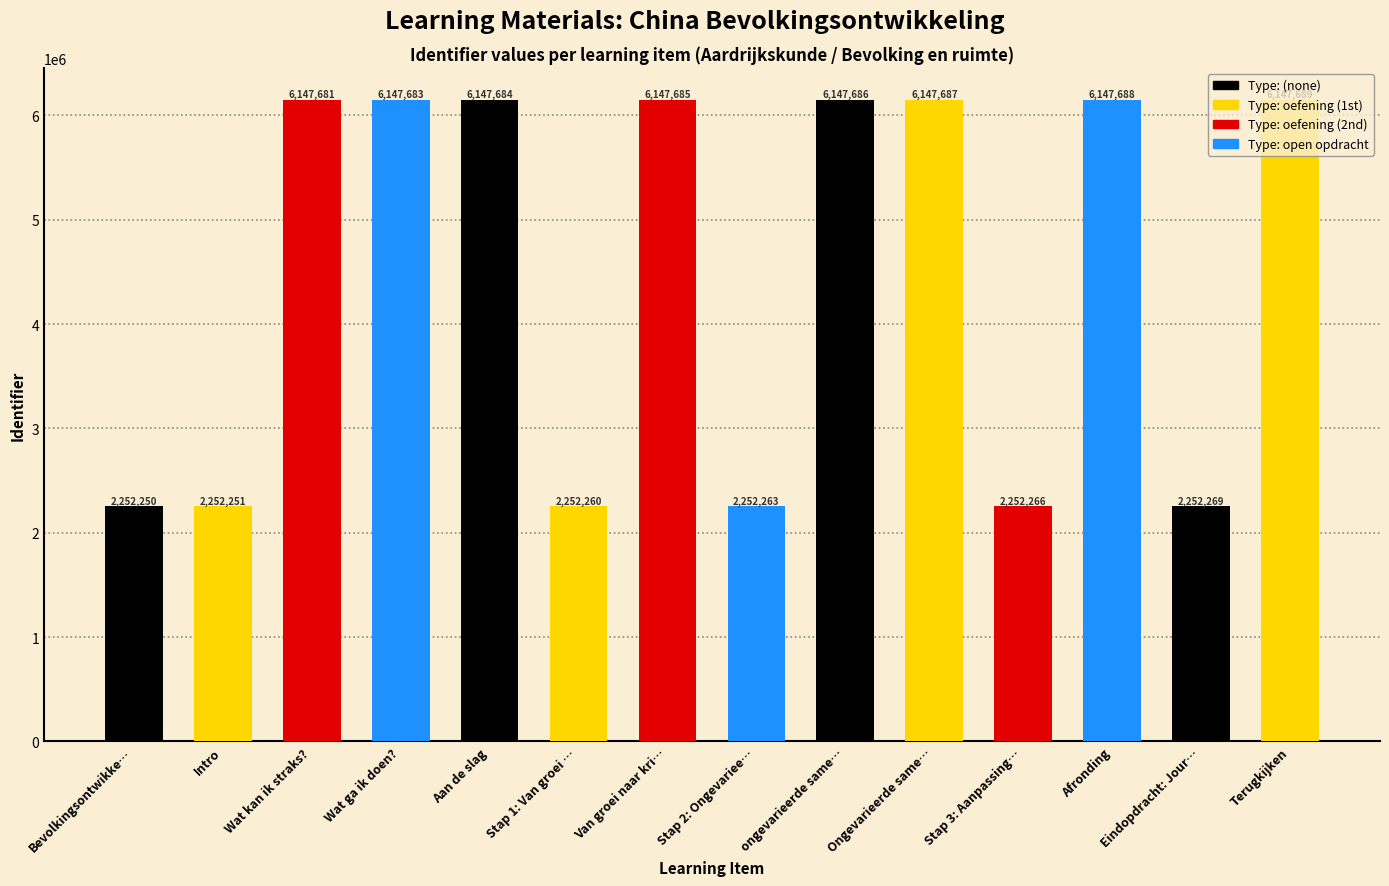

The value at Stap 1: Van groei … is 1207803. True or false?

False